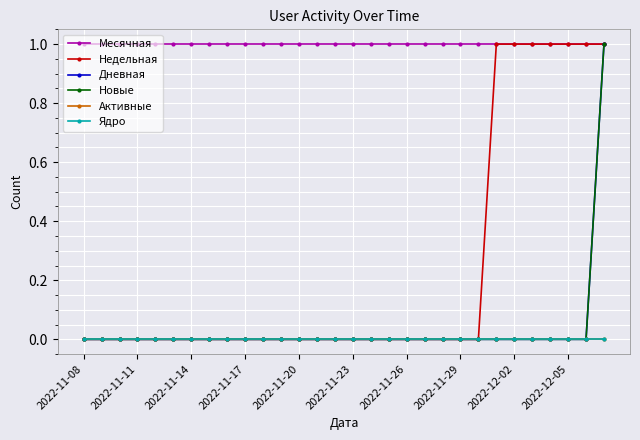

At how many categories does at least one series exceed 0?

30